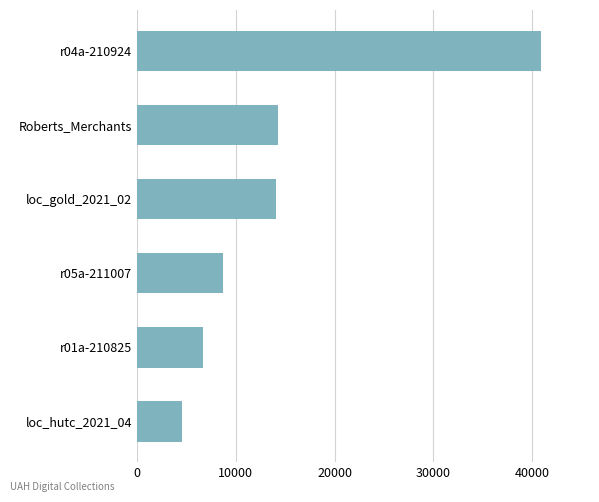

Is it true that the value at loc_gold_2021_02 is 24639?

False